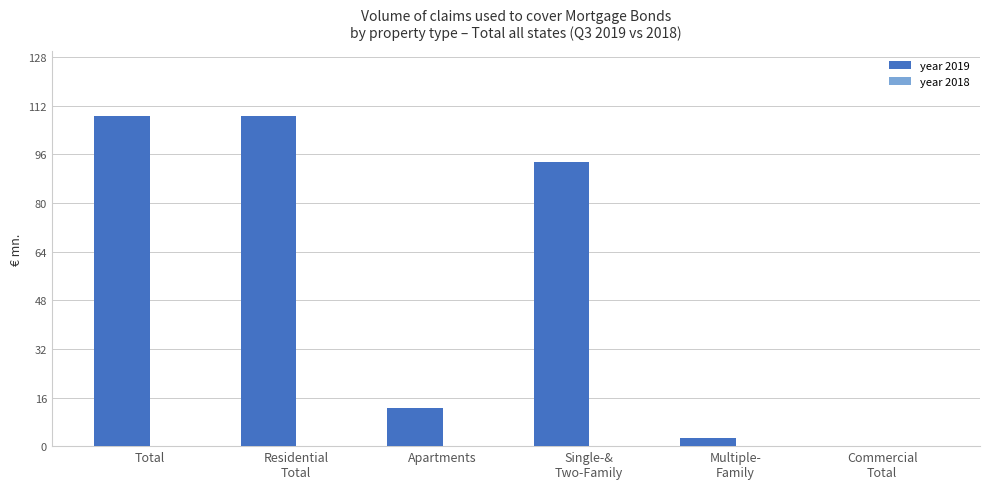

What is the approximate value at Total?

108.7